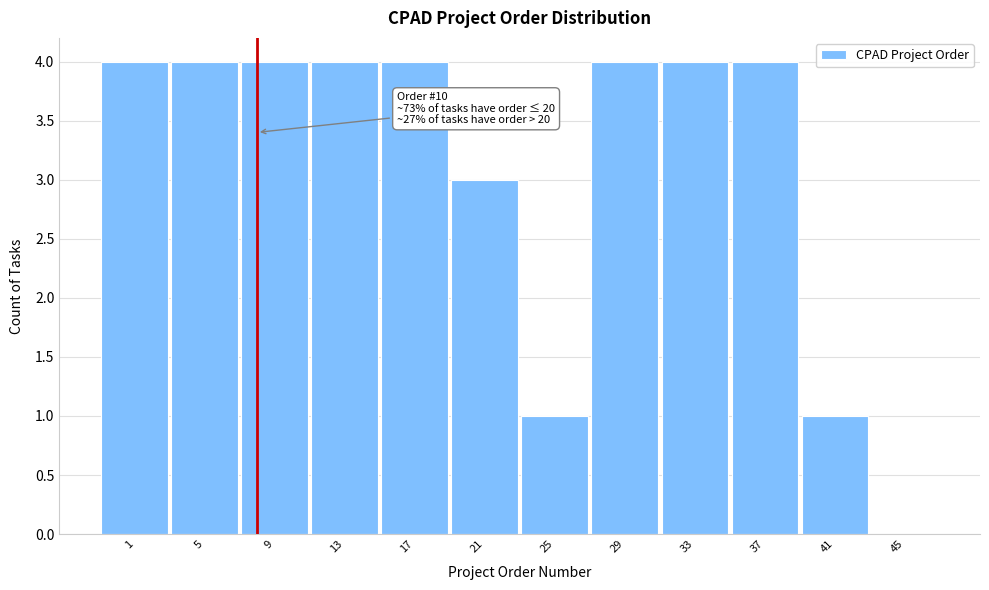

Reading left to right, list all the values displayed in this chart.

1=4	5=4	9=4	13=4	17=4	21=3	25=1	29=4	33=4	37=4	41=1	45=0